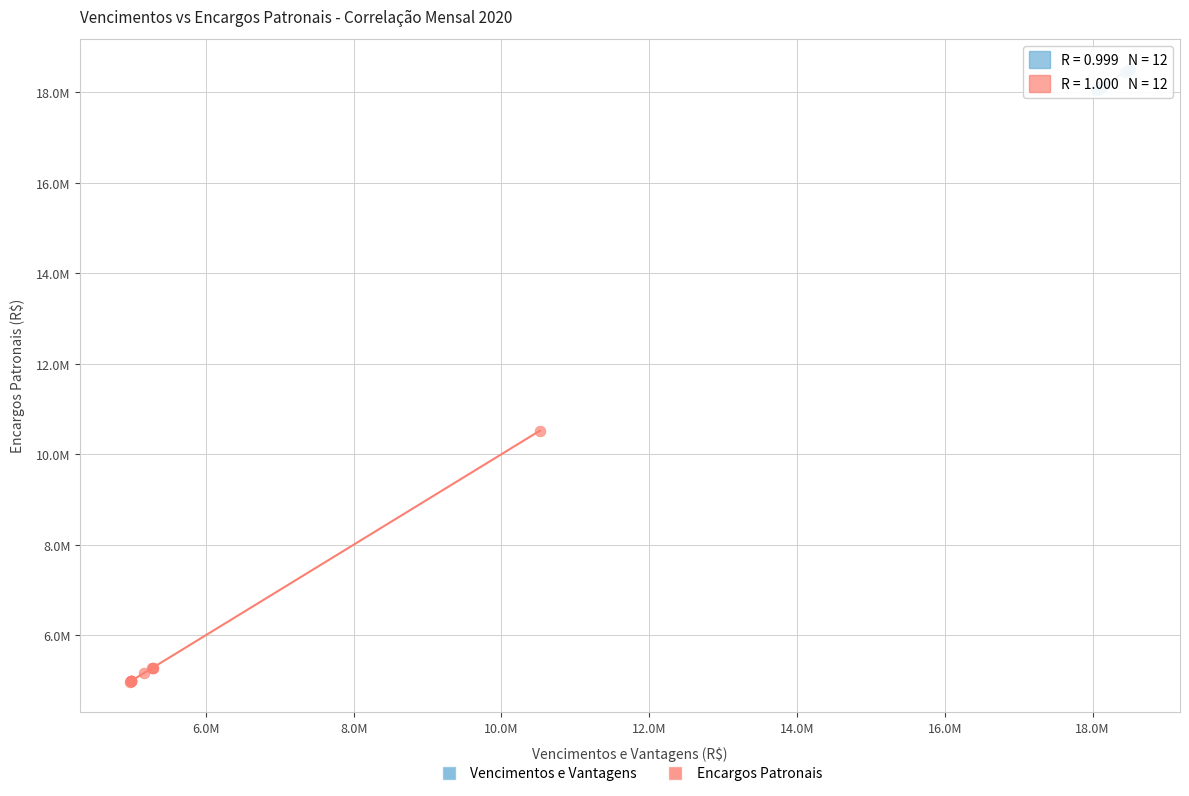

Which series has the widest spread of Y values?

Encargos Patronais